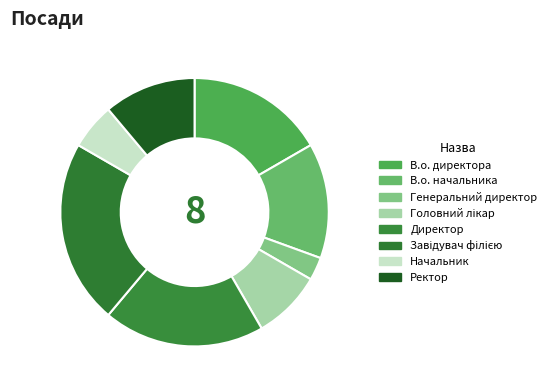

True or false: Генеральний директор accounts for 3% of the total.

True